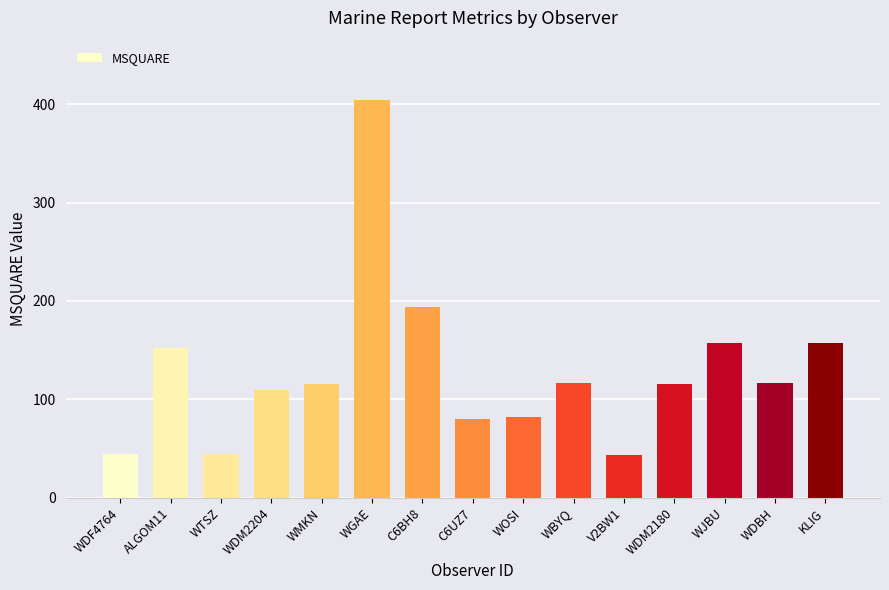

At which label does the data first exceed 116?

ALGOM11